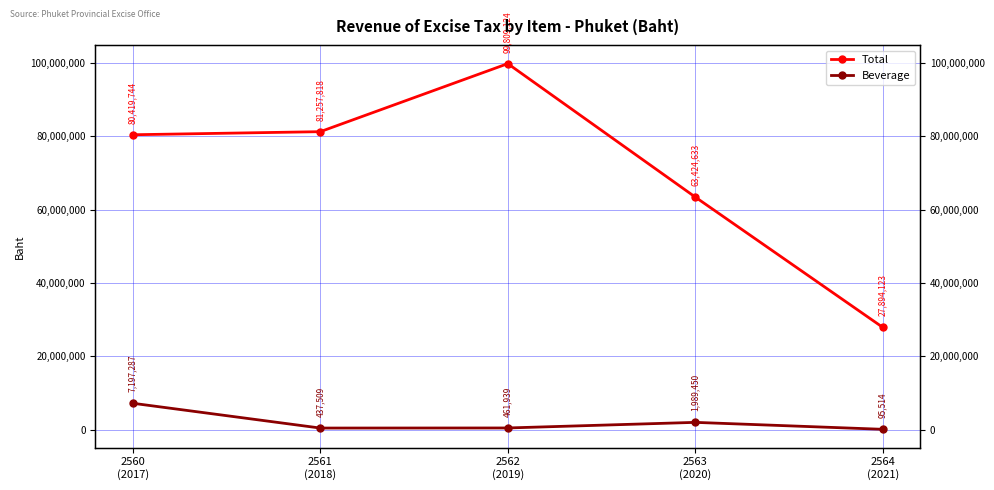

How many interior local peaks does the Total series have?

1